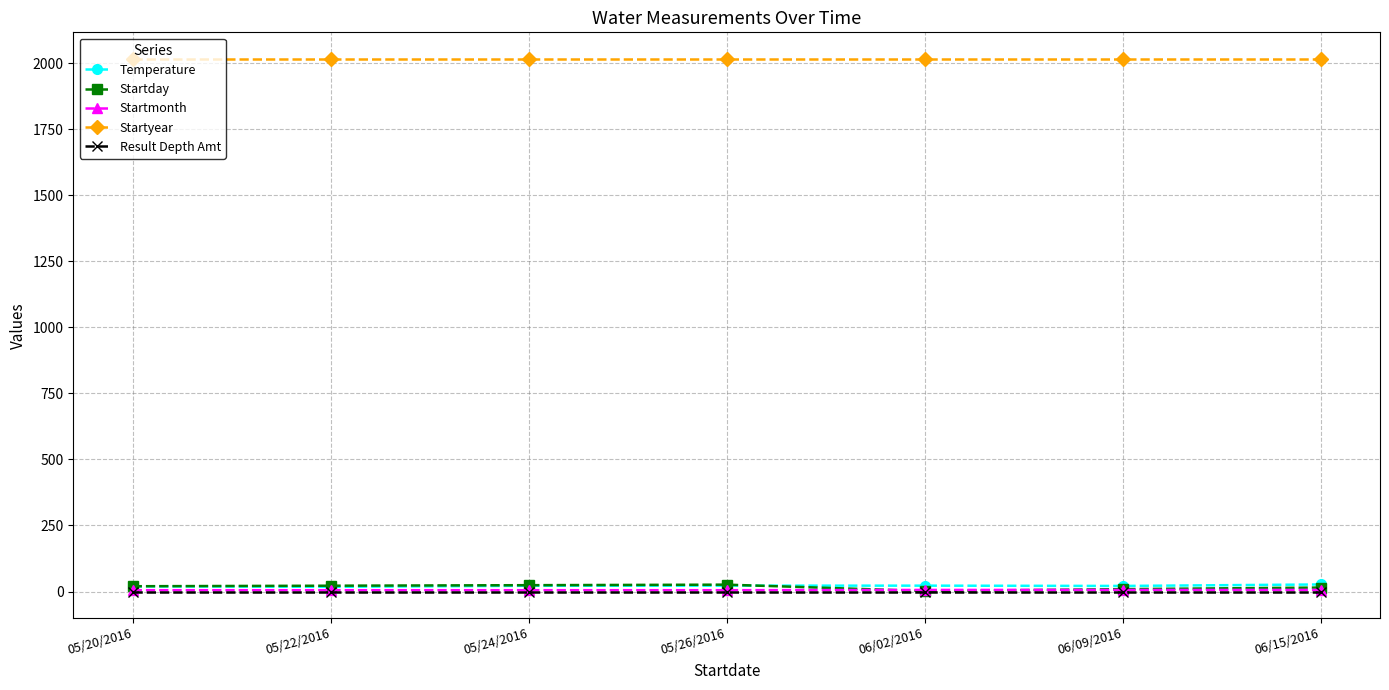

What position from the left is 05/24/2016?

3